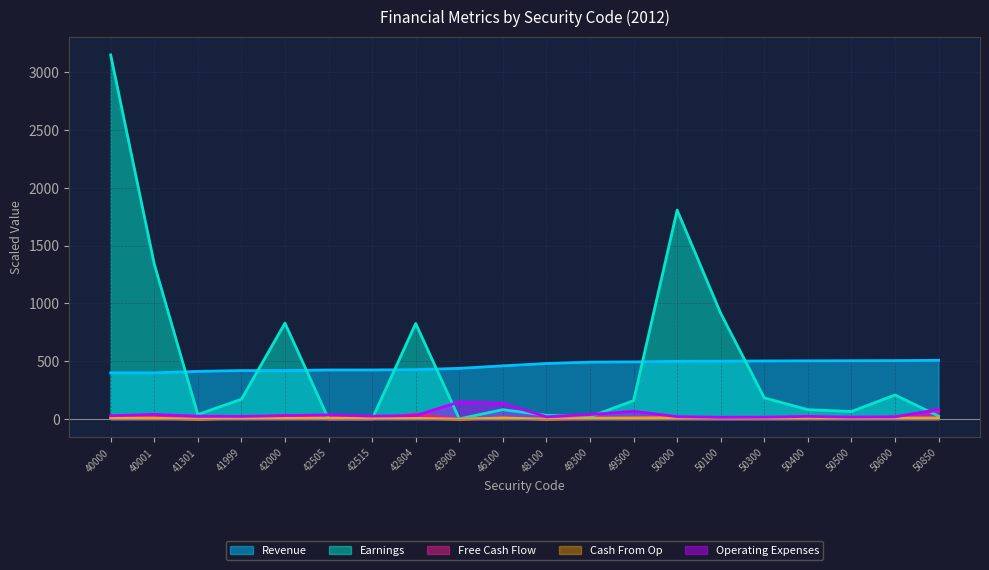

Reading left to right, list all the values displayed in this chart.

Revenue: 40000=400.0	40001=400.0	41301=413.0	41999=420.0	42000=420.0	42505=425.1	42515=425.1	42804=428.0	43900=439.0	46100=461.0	48100=481.0	49300=493.0	49500=495.0	50000=500.0	50100=501.0	50300=503.0	50400=504.0	50500=505.0	50600=506.0	50850=508.5
Earnings: 40000=3147.8	40001=1341.1	41301=40.0	41999=172.0	42000=830.0	42505=1.0	42515=2.0	42804=827.0	43900=2.7	46100=82.3	48100=33.6	49300=20.0	49500=160.5	50000=1806.7	50100=914.3	50300=184.0	50400=81.9	50500=66.3	50600=209.1	50850=26.5
Free Cash Flow: 40000=10.1	40001=16.5	41301=0.0	41999=8.9	42000=32.8	42505=0.3	42515=0.6	42804=43.8	43900=0.0	46100=9.2	48100=0.0	49300=2.2	49500=10.6	50000=7.8	50100=6.9	50300=6.5	50400=23.4	50500=8.5	50600=20.5	50850=75.7
Cash From Op: 40000=10.9	40001=7.8	41301=0.0	41999=8.7	42000=8.1	42505=10.6	42515=13.4	42804=7.4	43900=0.0	46100=10.2	48100=0.0	49300=8.0	49500=10.1	50000=11.7	50100=10.0	50300=9.2	50400=6.9	50500=9.8	50600=9.5	50850=10.0
Operating Expenses: 40000=29.8	40001=40.6	41301=25.7	41999=23.3	42000=30.6	42505=36.8	42515=26.3	42804=30.6	43900=148.4	46100=136.2	48100=20.4	49300=39.4	49500=67.8	50000=21.8	50100=15.9	50300=17.4	50400=23.4	50500=18.2	50600=19.8	50850=83.3